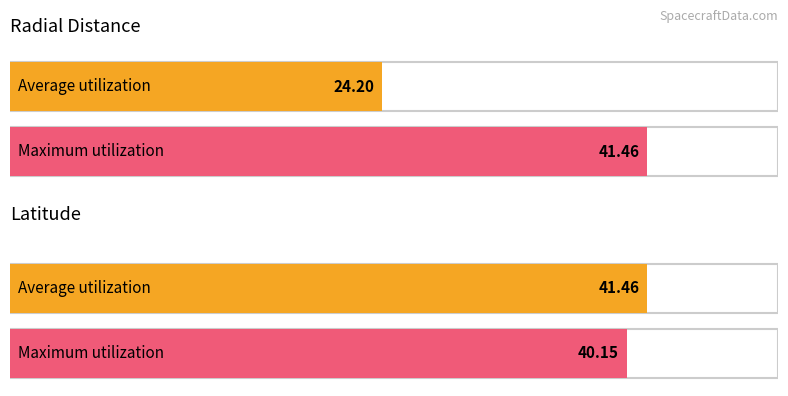

Which series has the largest total across all categories?

Maximum utilization